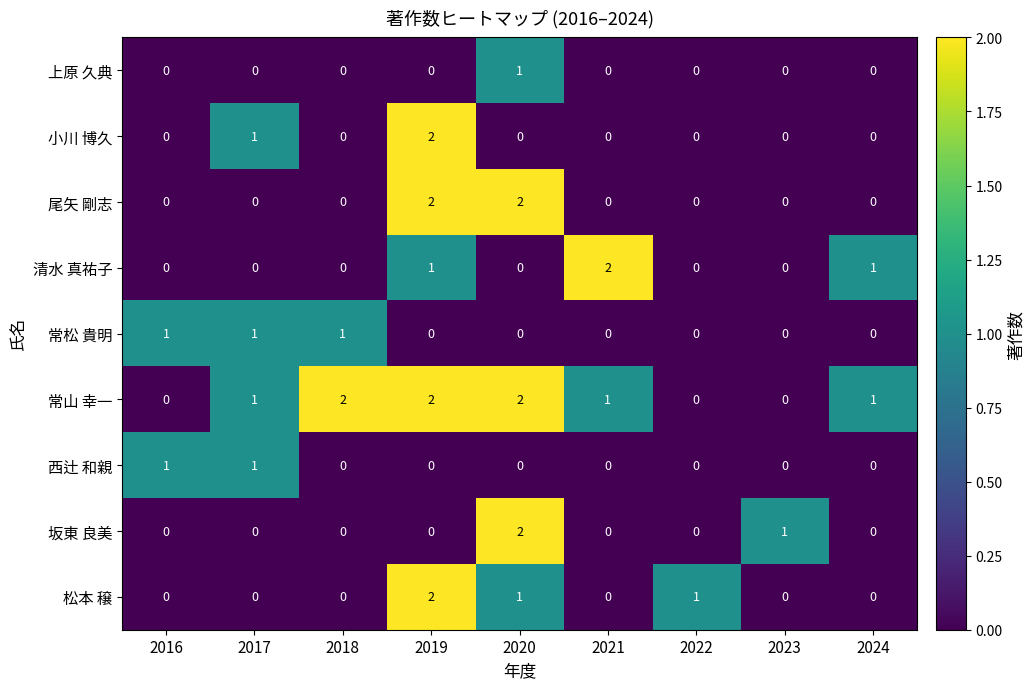

At which category is the sum across all series the highest?

2019